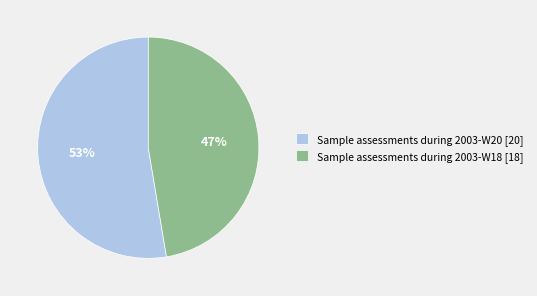

What is the largest slice in the pie chart?

Sample assessments during 2003-W20 [20]